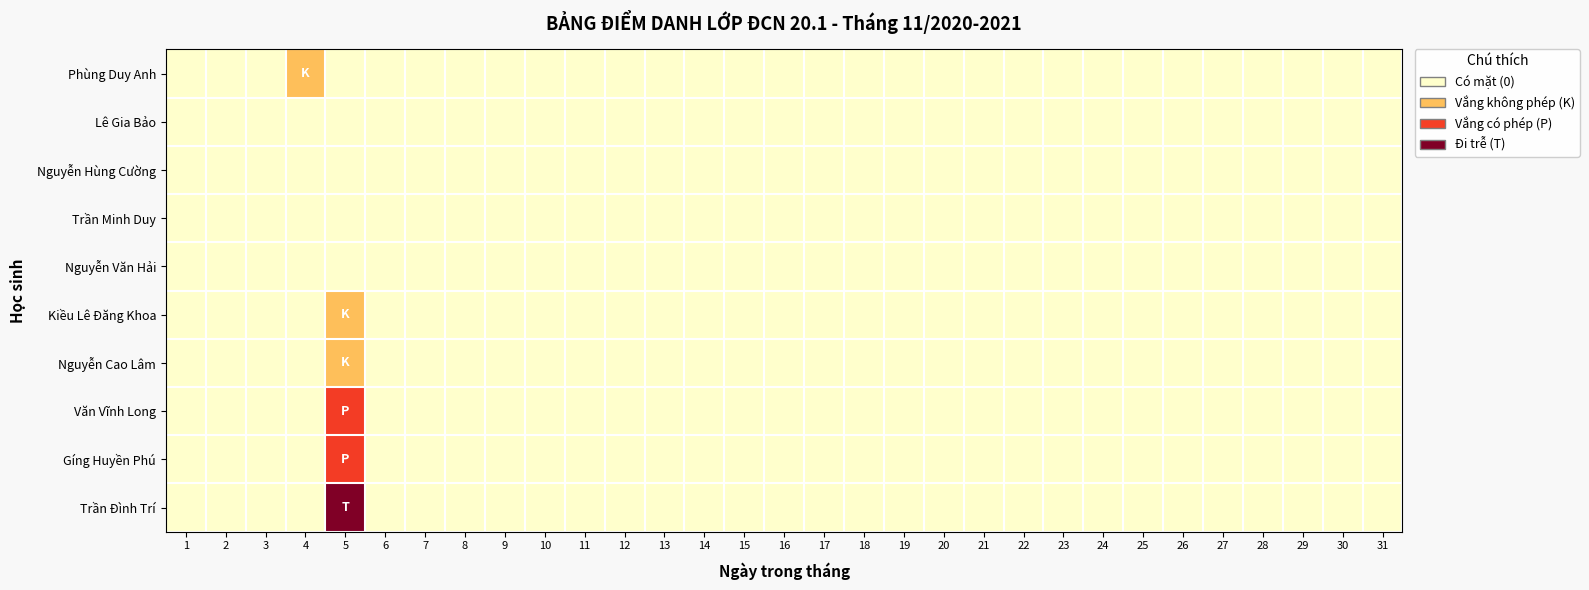

Rank the series by their maximum value, from lowest to highest.

Lê Gia Bảo, Nguyễn Hùng Cường, Trần Minh Duy, Nguyễn Văn Hải, Phùng Duy Anh, Kiều Lê Đăng Khoa, Nguyễn Cao Lâm, Văn Vĩnh Long, Gíng Huyền Phú, Trần Đình Trí